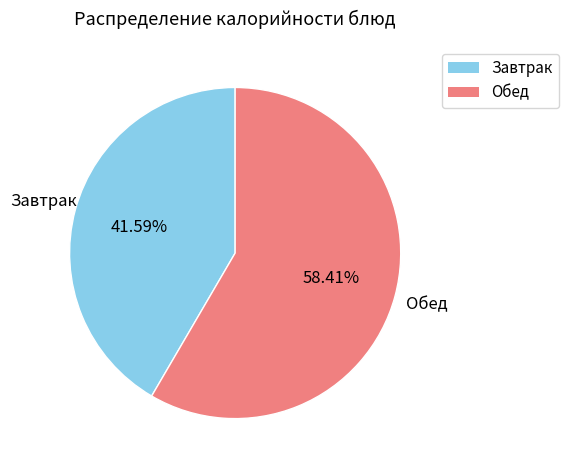

Is there a majority slice in this chart?

Yes